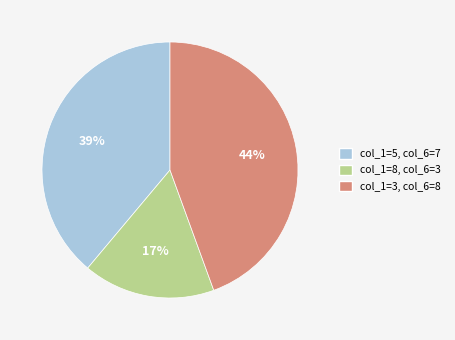

The col_1=3, col_6=8 slice represents 44% of the pie. True or false?

True